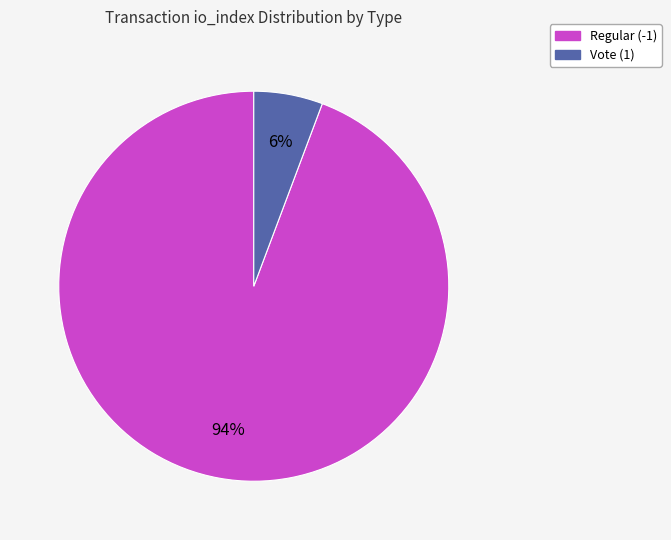

What is the smallest slice in the pie chart?

Vote (1)